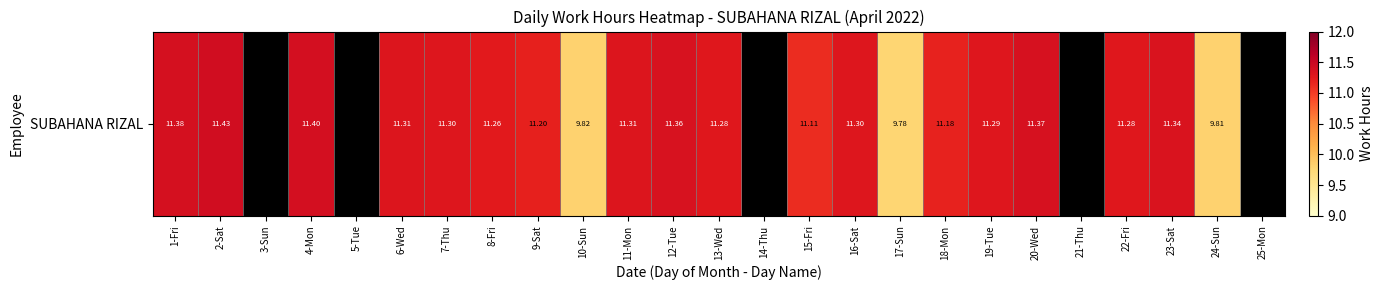

Reading left to right, list all the values displayed in this chart.

1-Fri=11.4	2-Sat=11.4	3-Sun=0.0	4-Mon=11.4	5-Tue=0.0	6-Wed=11.3	7-Thu=11.3	8-Fri=11.3	9-Sat=11.2	10-Sun=9.8	11-Mon=11.3	12-Tue=11.4	13-Wed=11.3	14-Thu=0.0	15-Fri=11.1	16-Sat=11.3	17-Sun=9.8	18-Mon=11.2	19-Tue=11.3	20-Wed=11.4	21-Thu=0.0	22-Fri=11.3	23-Sat=11.3	24-Sun=9.8	25-Mon=0.0